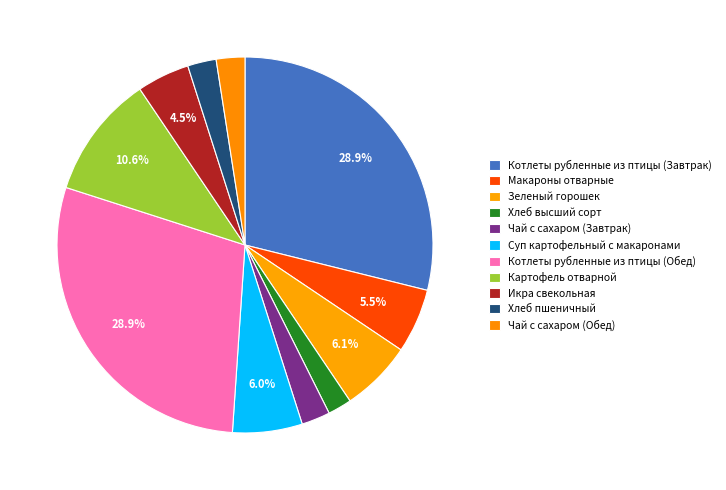

Is there any slice that represents more than half of the pie?

No